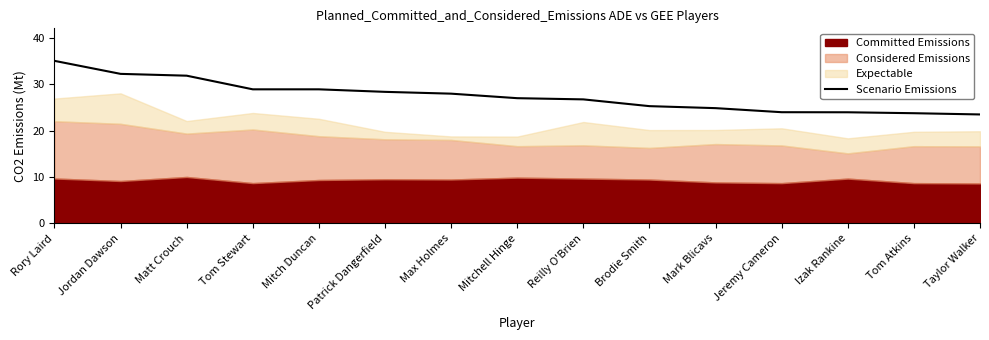

What is the average value?

27.5